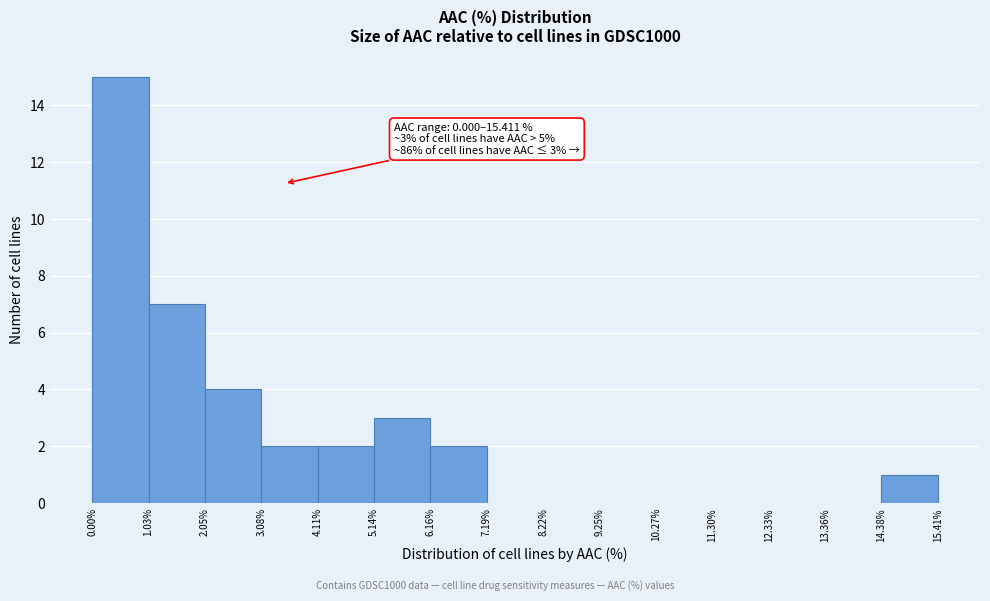

Over which range of the x-axis is the bar tallest?

0.00% to 1.03%